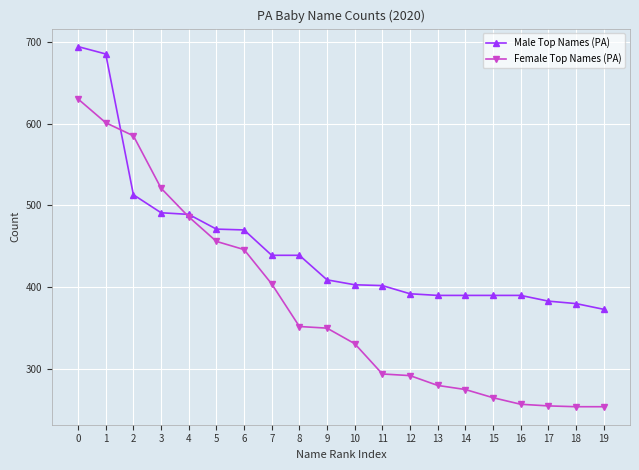

Rank the series by their maximum value, from lowest to highest.

Female Top Names (PA), Male Top Names (PA)